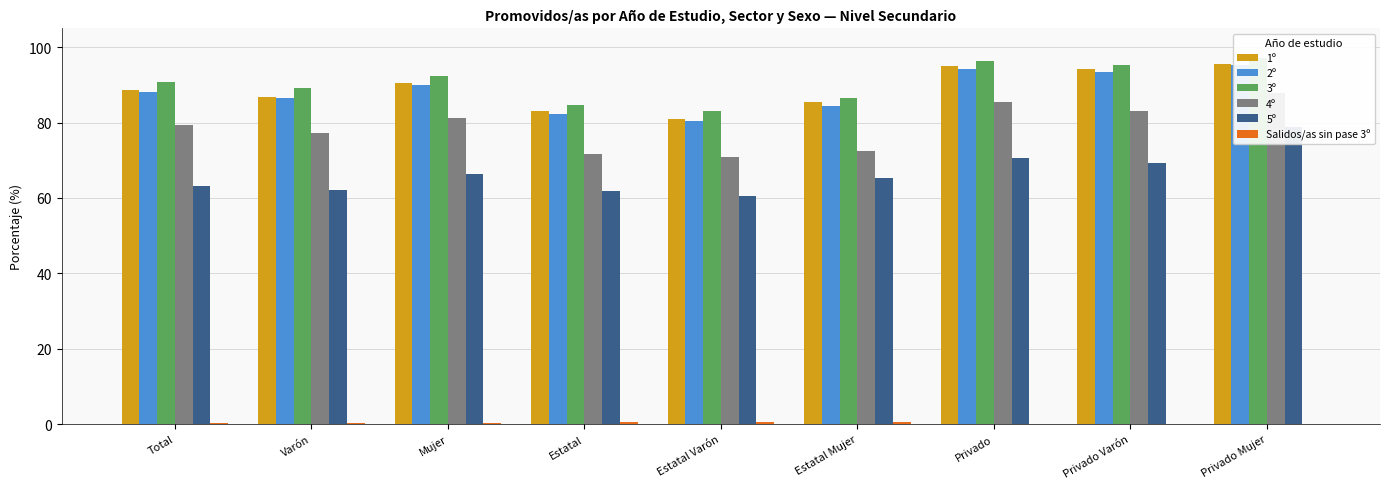

What is the label of the 3rd bar from the right?

Privado